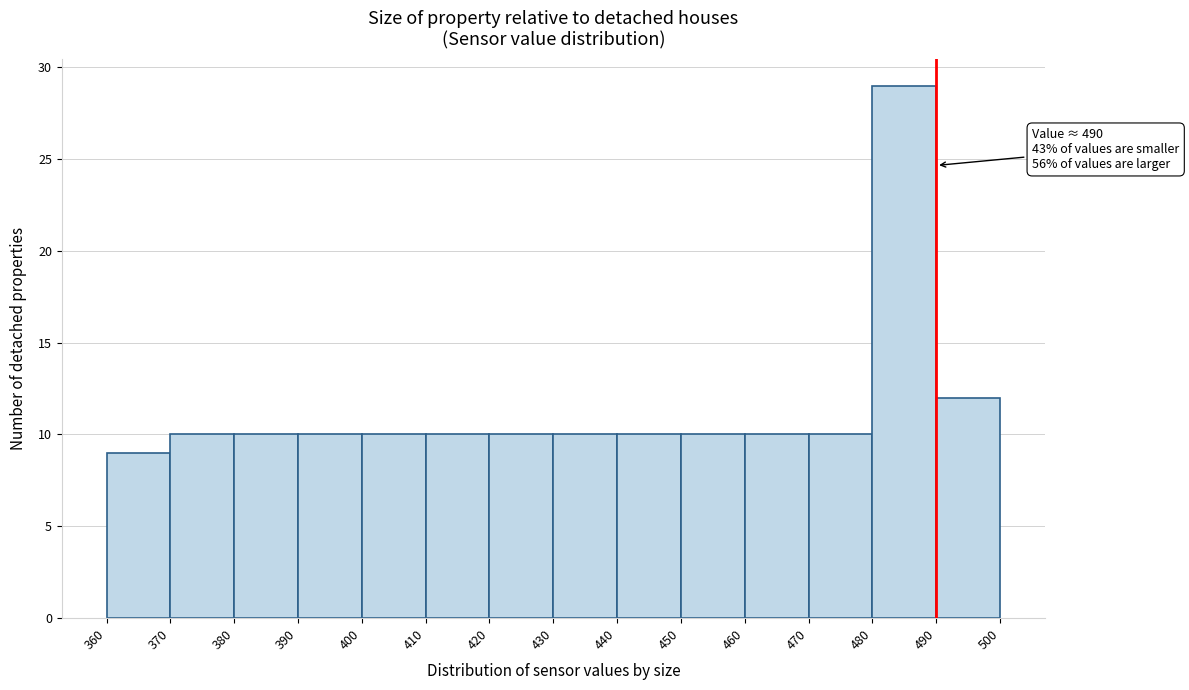

Over which range of the x-axis is the bar tallest?

480 to 490